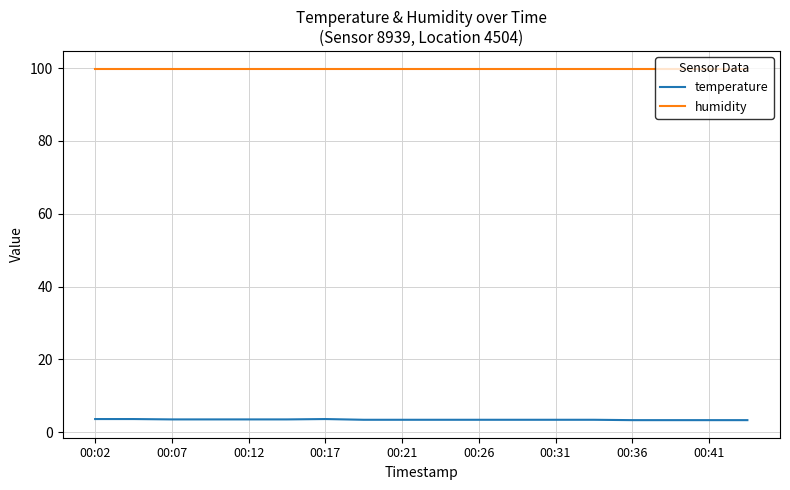

How many categories are shown in the chart?

18